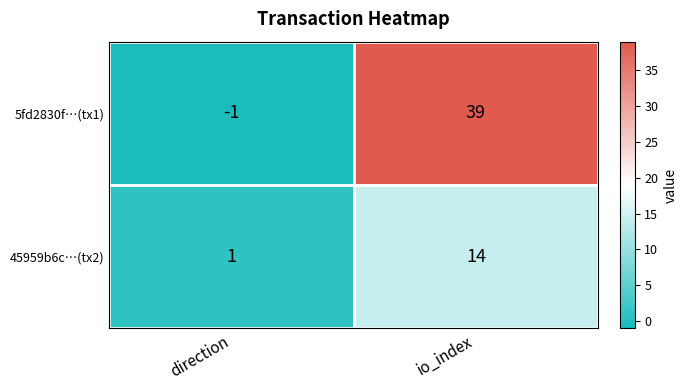

What is the difference between the maximum and minimum values in the 45959b6c…(tx2) series?

13